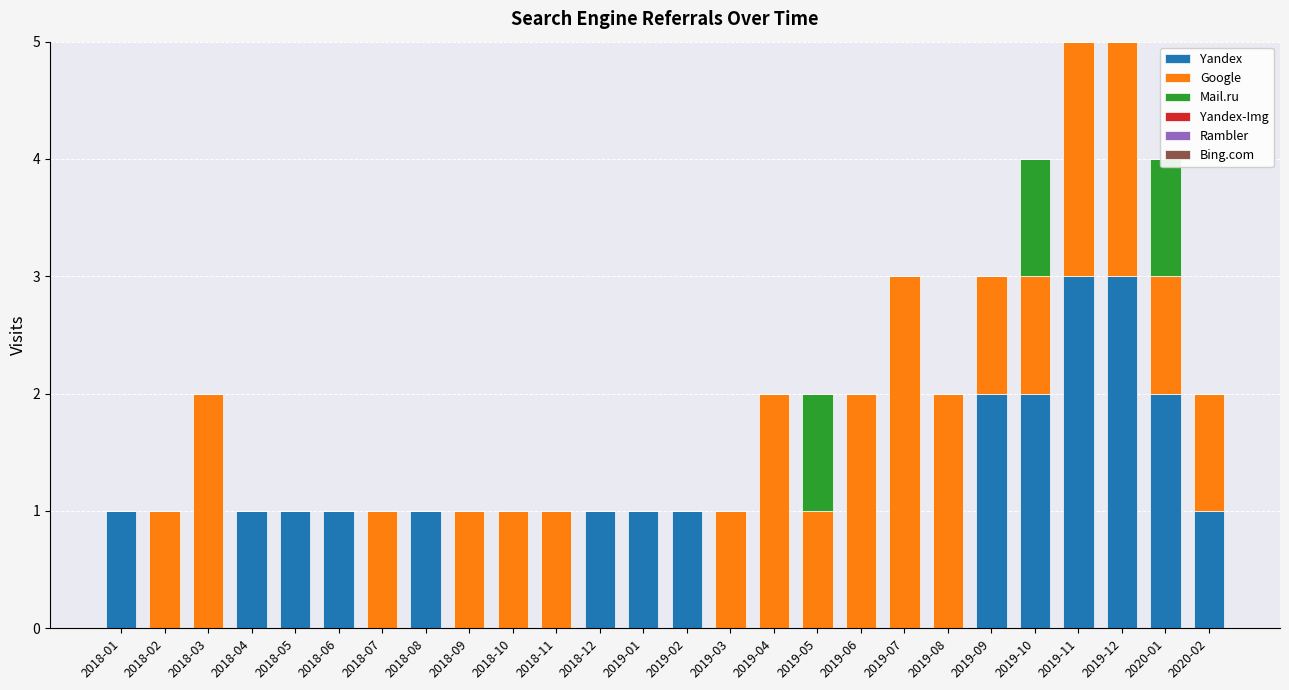

How many groups of bars are there?

26